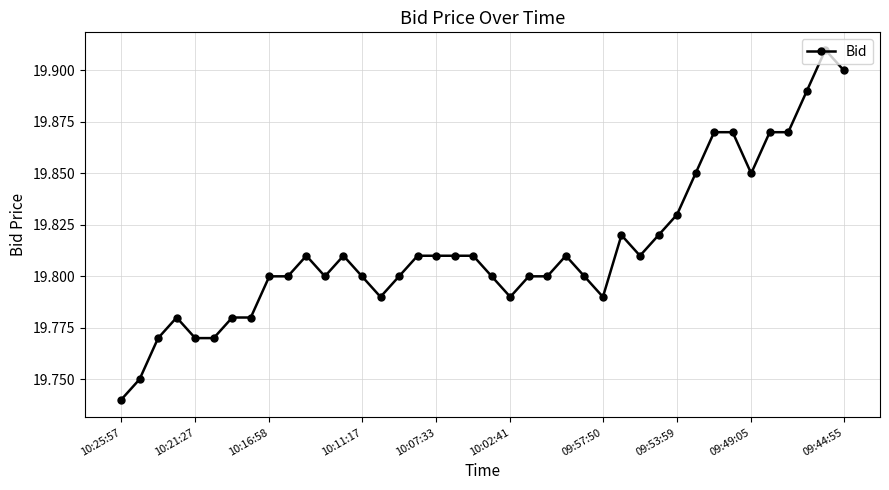

How many values are between 19 and 20?

40